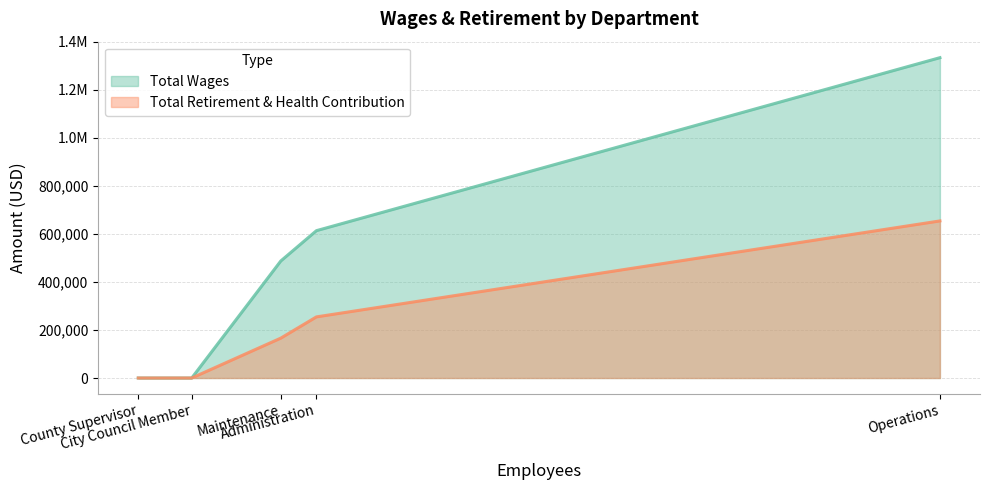

What are all the series names shown in the legend?

Total Wages, Total Retirement & Health Contribution